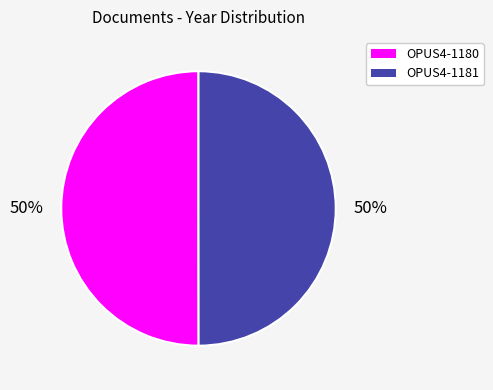

To the nearest percent, what is the combined percentage of OPUS4-1180 and OPUS4-1181?

100%